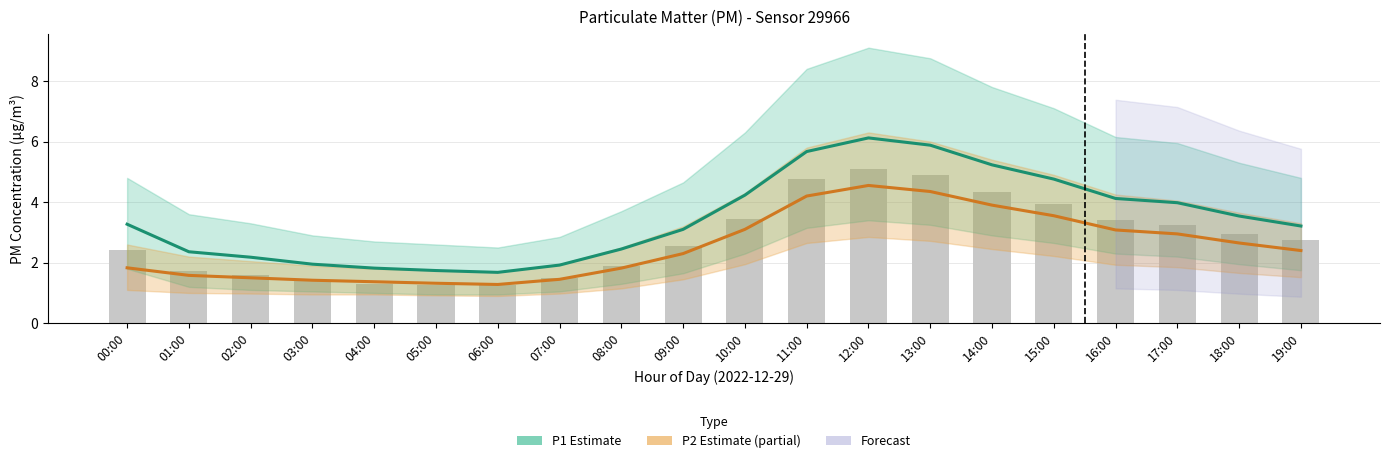

What value does the P2 (Estimate partial) series have at 08:00?

1.8